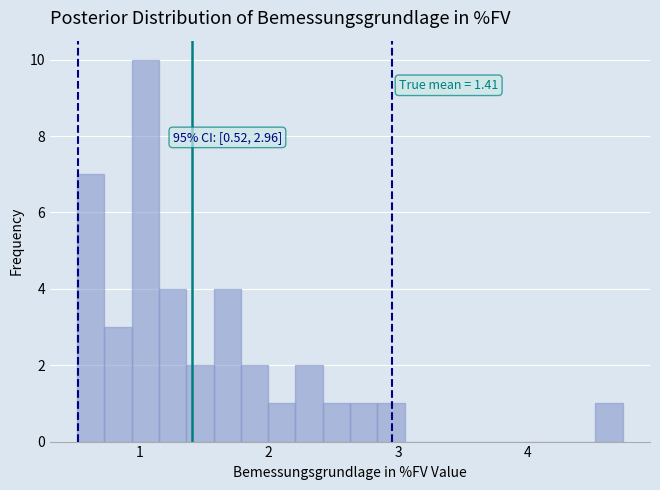

Around what value on the x-axis is the tallest bar? Give the approximate position of its centre, as read against the axis.

1.0